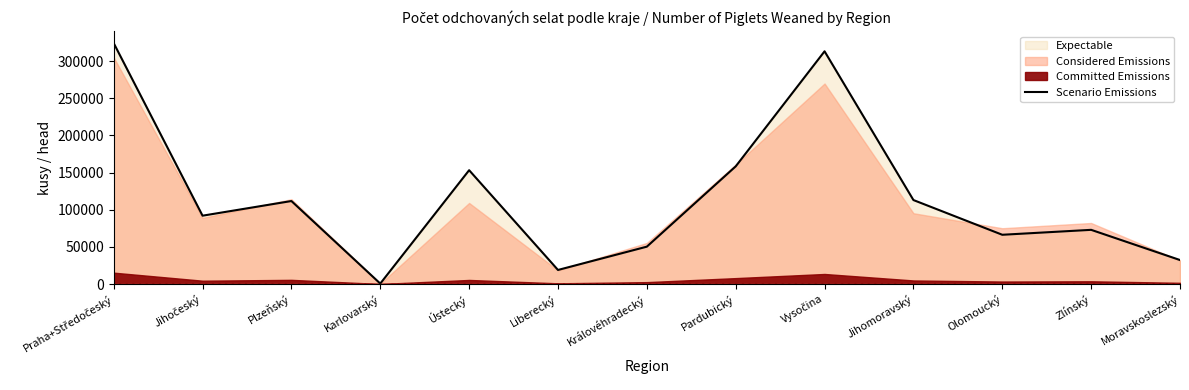

Reading left to right, extract all data points from this chart.

Praha+Středočeský=324285	Jihočeský=91966	Plzeňský=111695	Karlovarský=559	Ústecký=153195	Liberecký=18896	Královéhradecký=50274	Pardubický=158365	Vysočina=313244	Jihomoravský=113021	Olomoucký=66277	Zlínský=72916	Moravskoslezský=32267